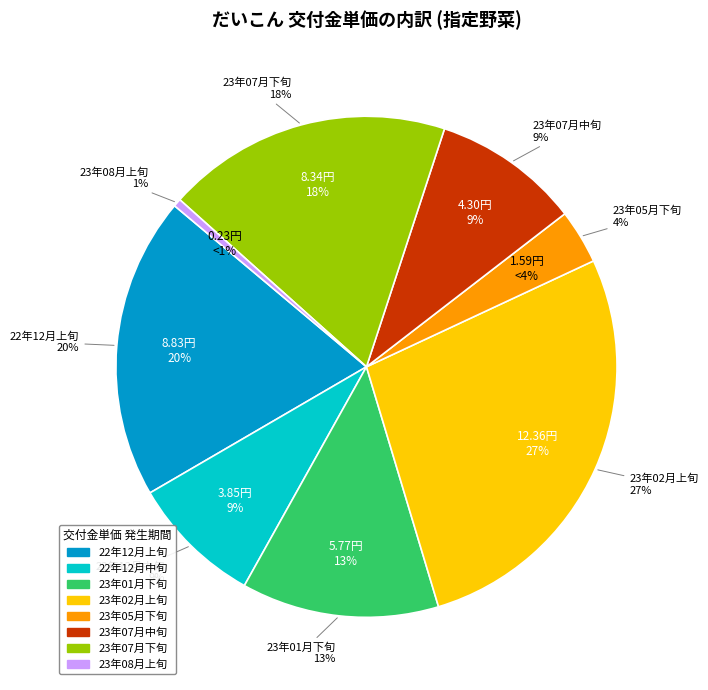

Does 22年12月上旬 represent more than half of the total?

No